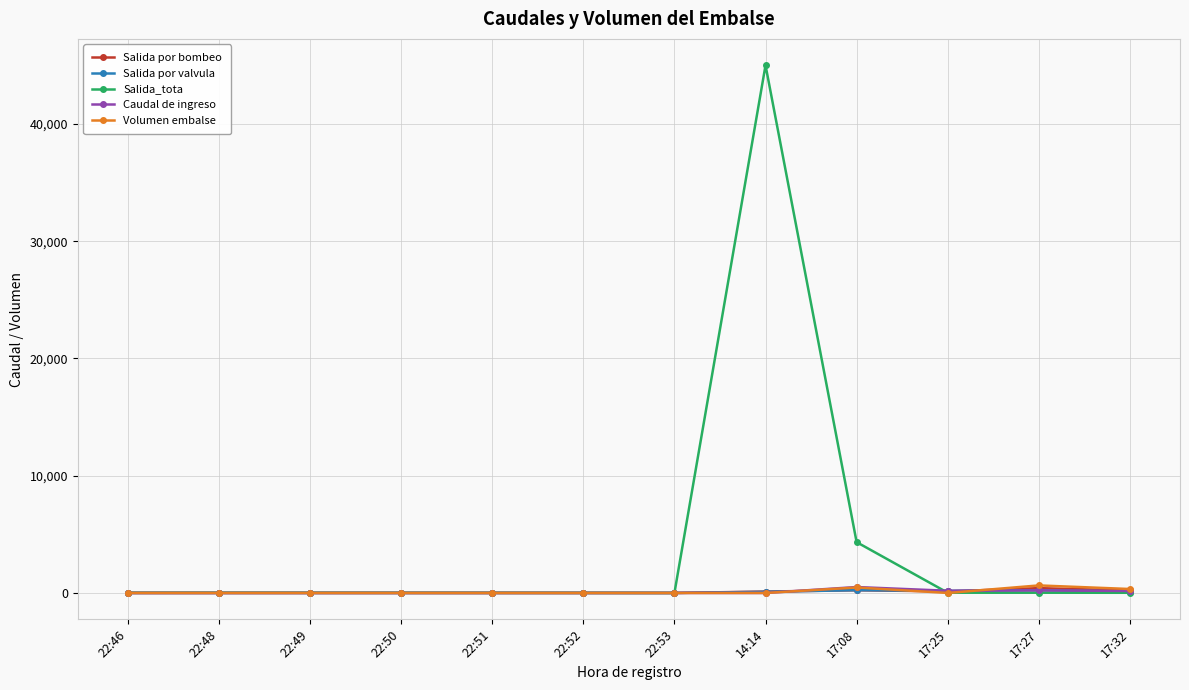

What is the total value across all series at 22:48?

20.4